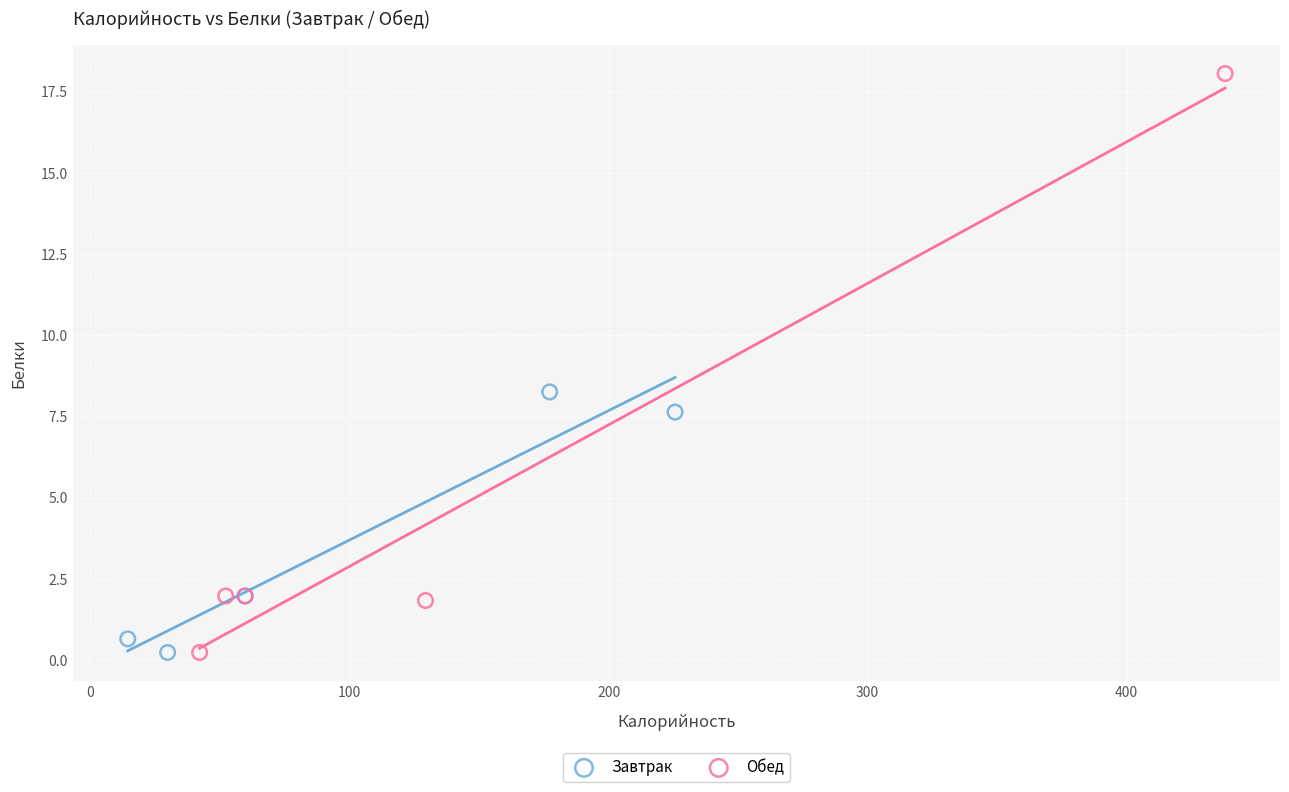

Which series reaches the maximum Y coordinate?

Обед